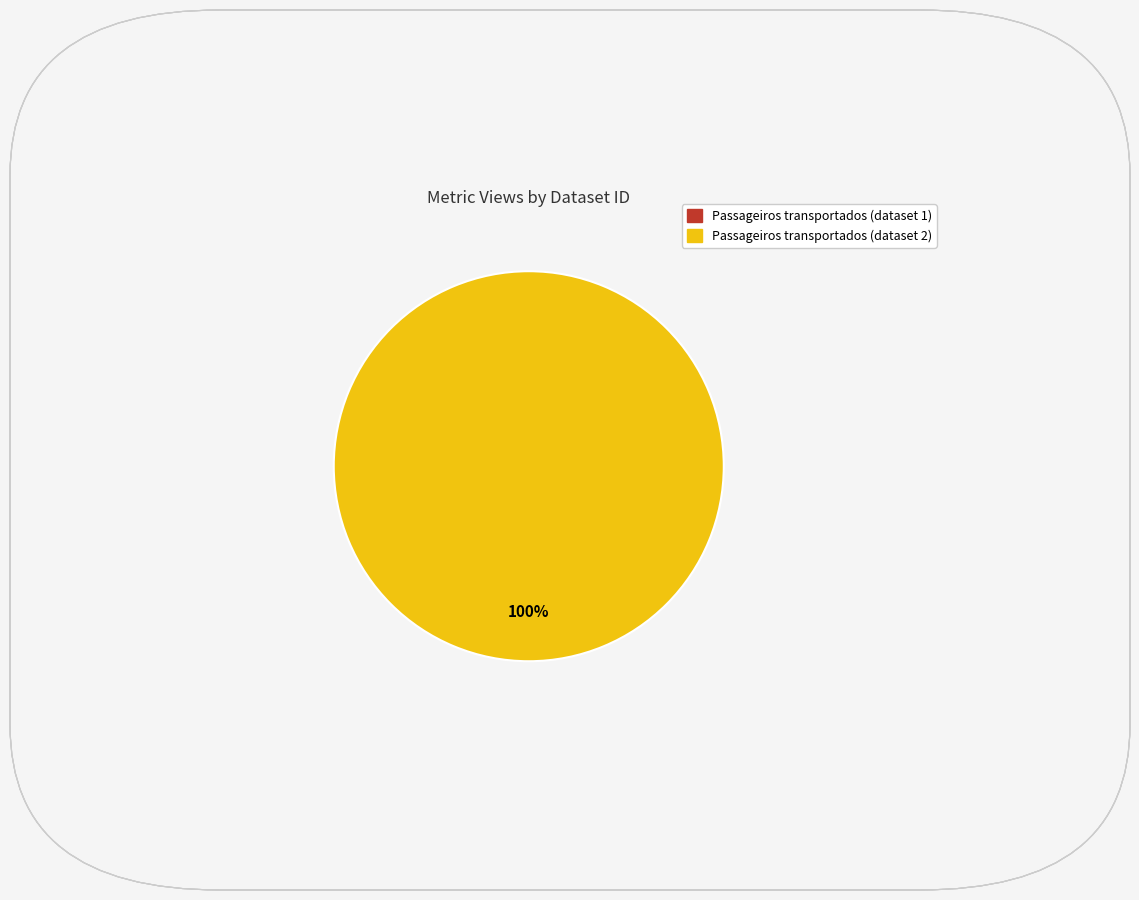

How many slices are in this pie chart?

2